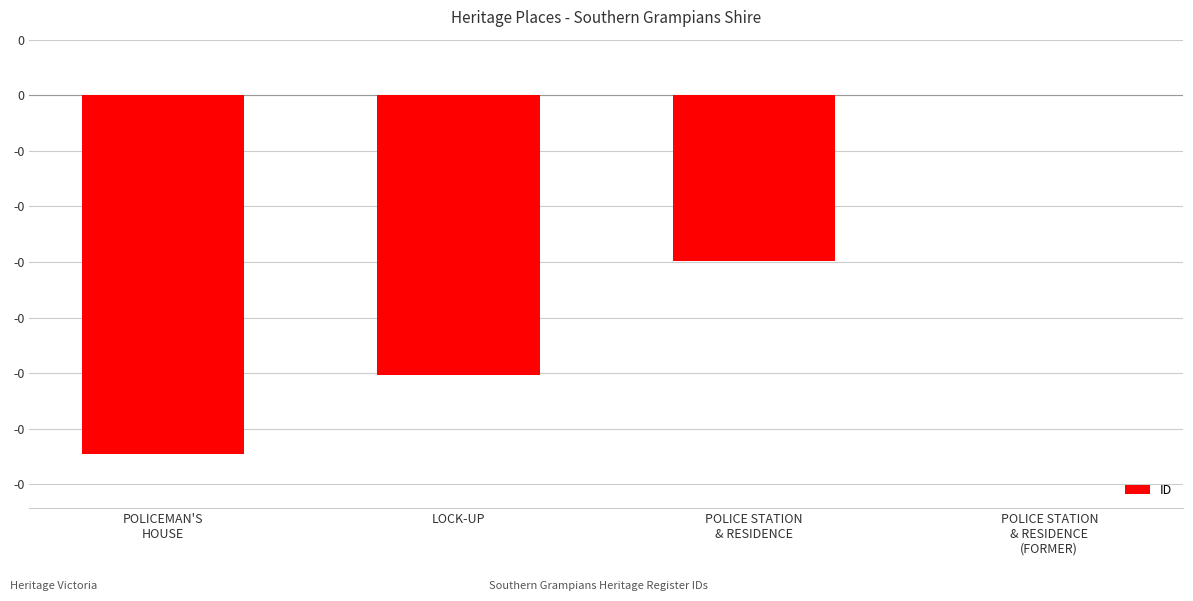

What is the average value?

-0.2